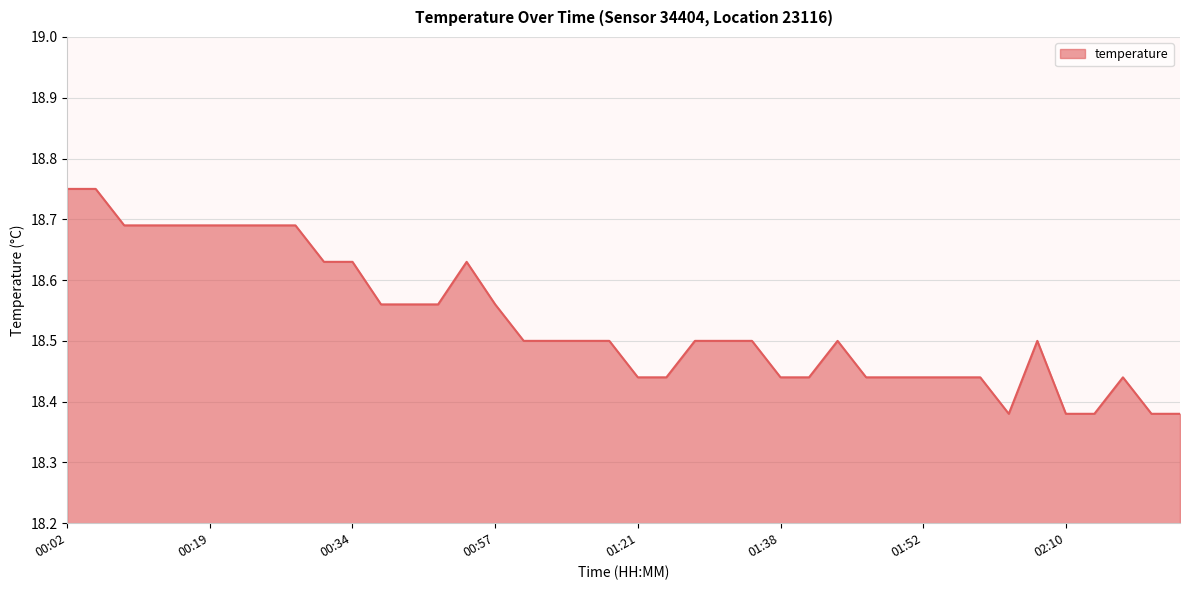

How many interior local peaks (higher than both neighbors) does the data have?

4